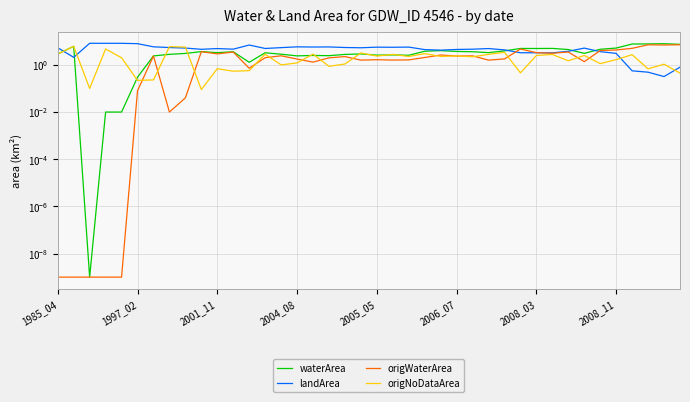

Is it true that origNoDataArea equals 2.8 at 2005_05?

False